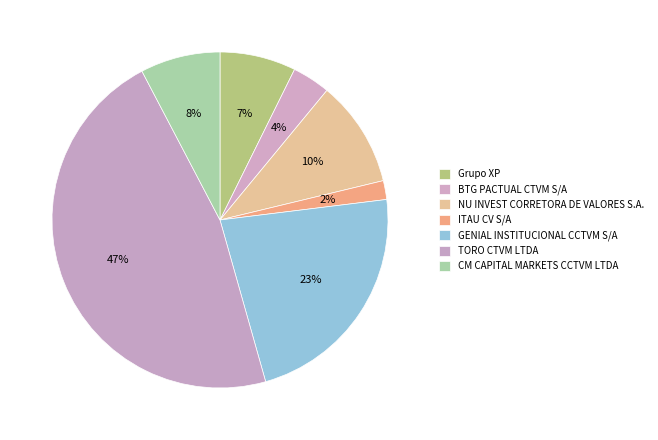

Is there a majority slice in this chart?

No